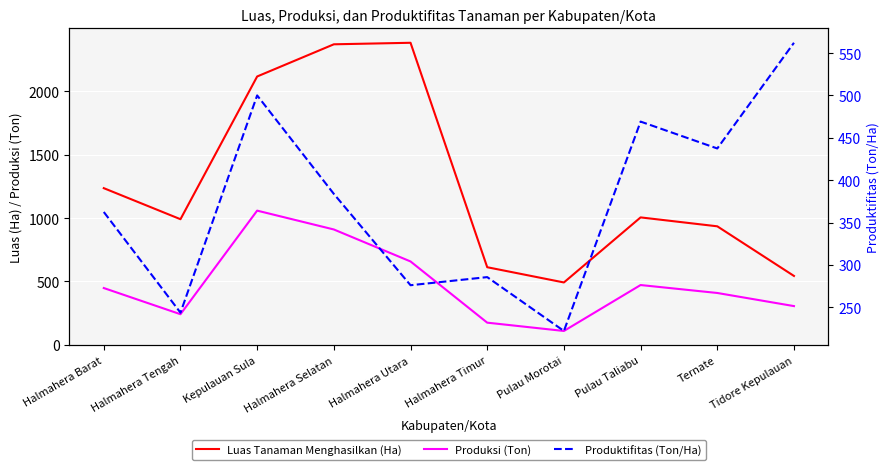

At which label does Produktifitas (Ton/Ha) first exceed 383?

Kepulauan Sula